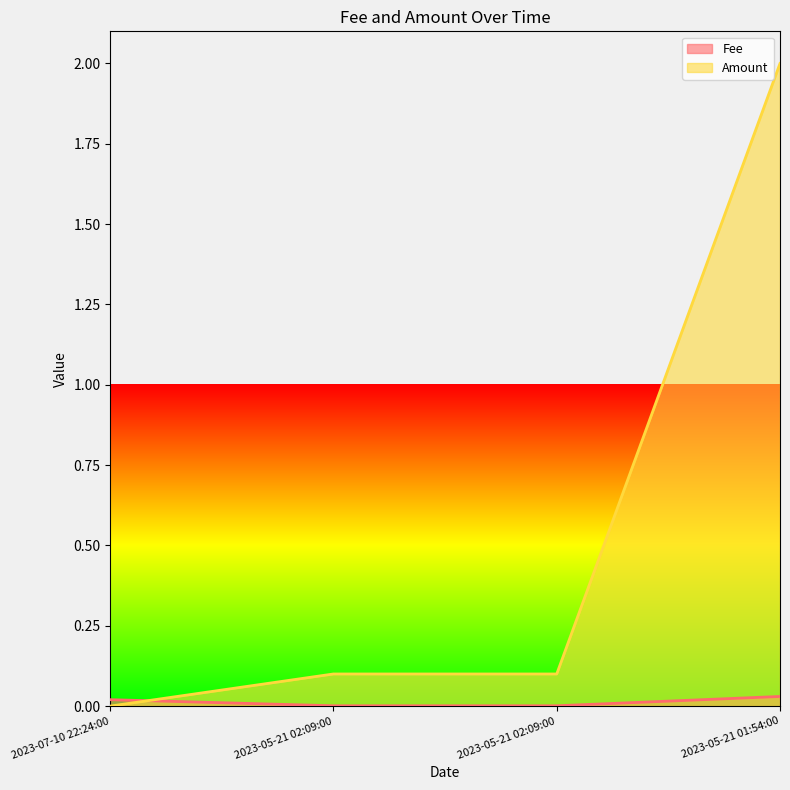

Is it true that Fee equals 0.0 at 2023-05-21 02:09:00?

True